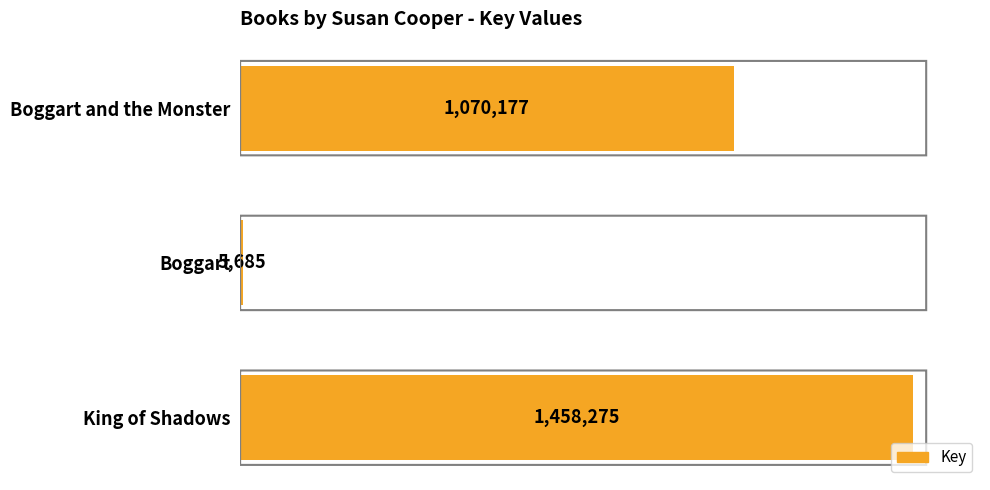

Rank the categories by value from lowest to highest.

Boggart, Boggart and the Monster, King of Shadows